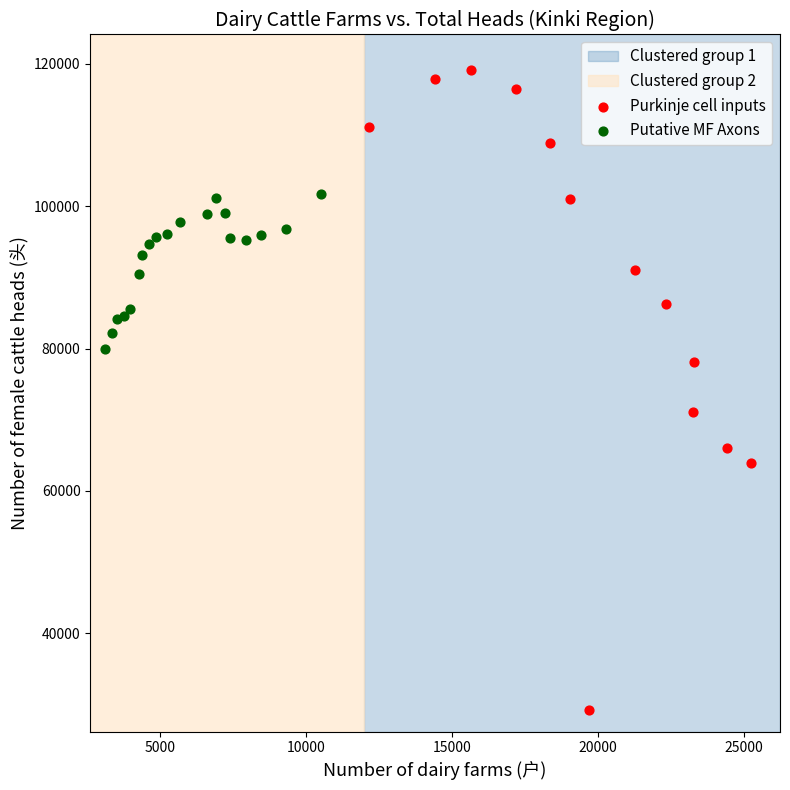

Which series has the largest Y range (max minus min)?

Purkinje cell inputs